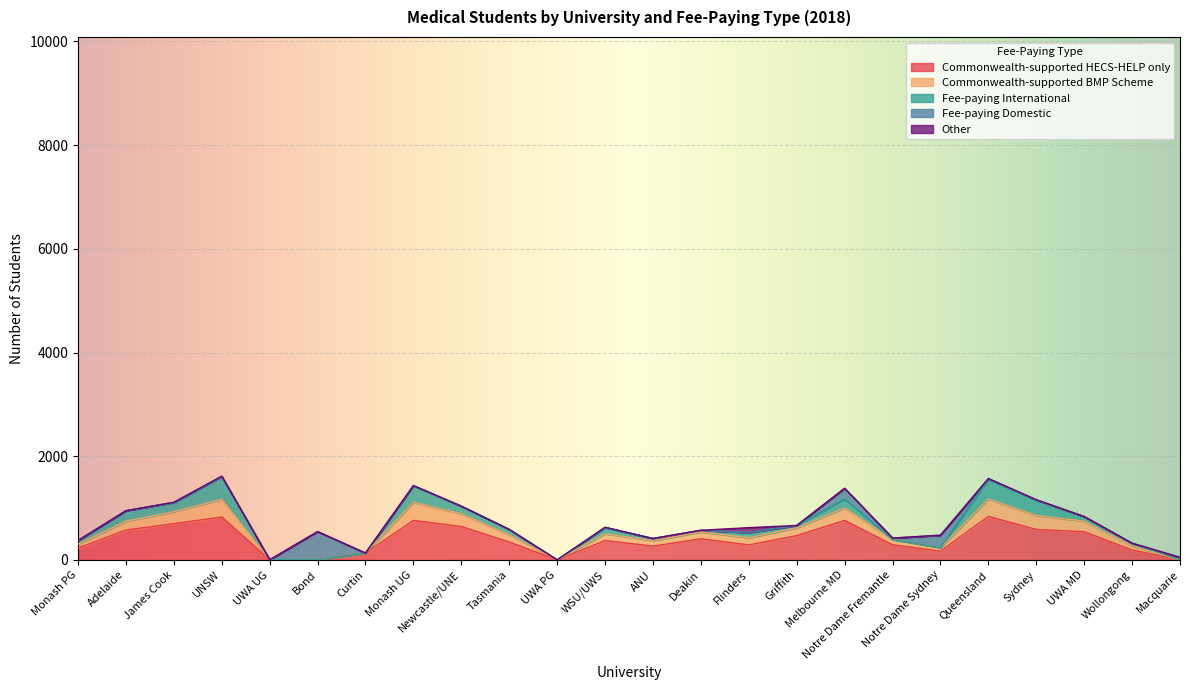

True or false: Fee-paying Domestic has a value of 7 at Sydney.

False